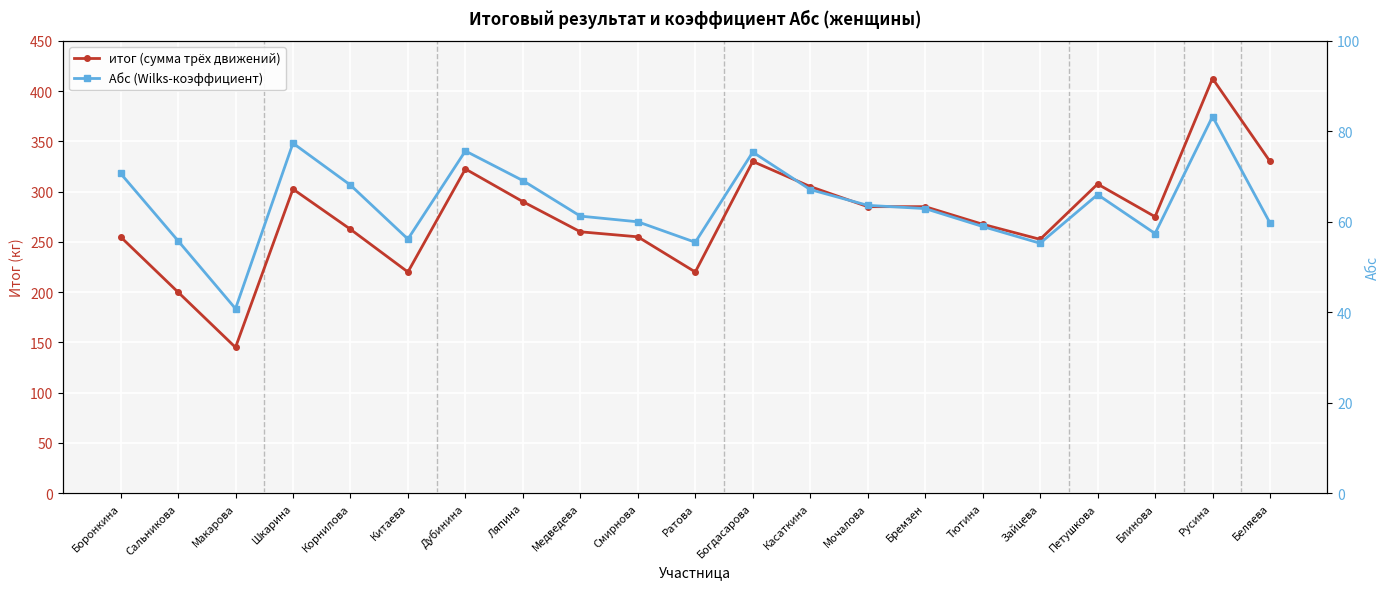

How many values in the Абс (Wilks-коэффициент) series exceed 62?

11